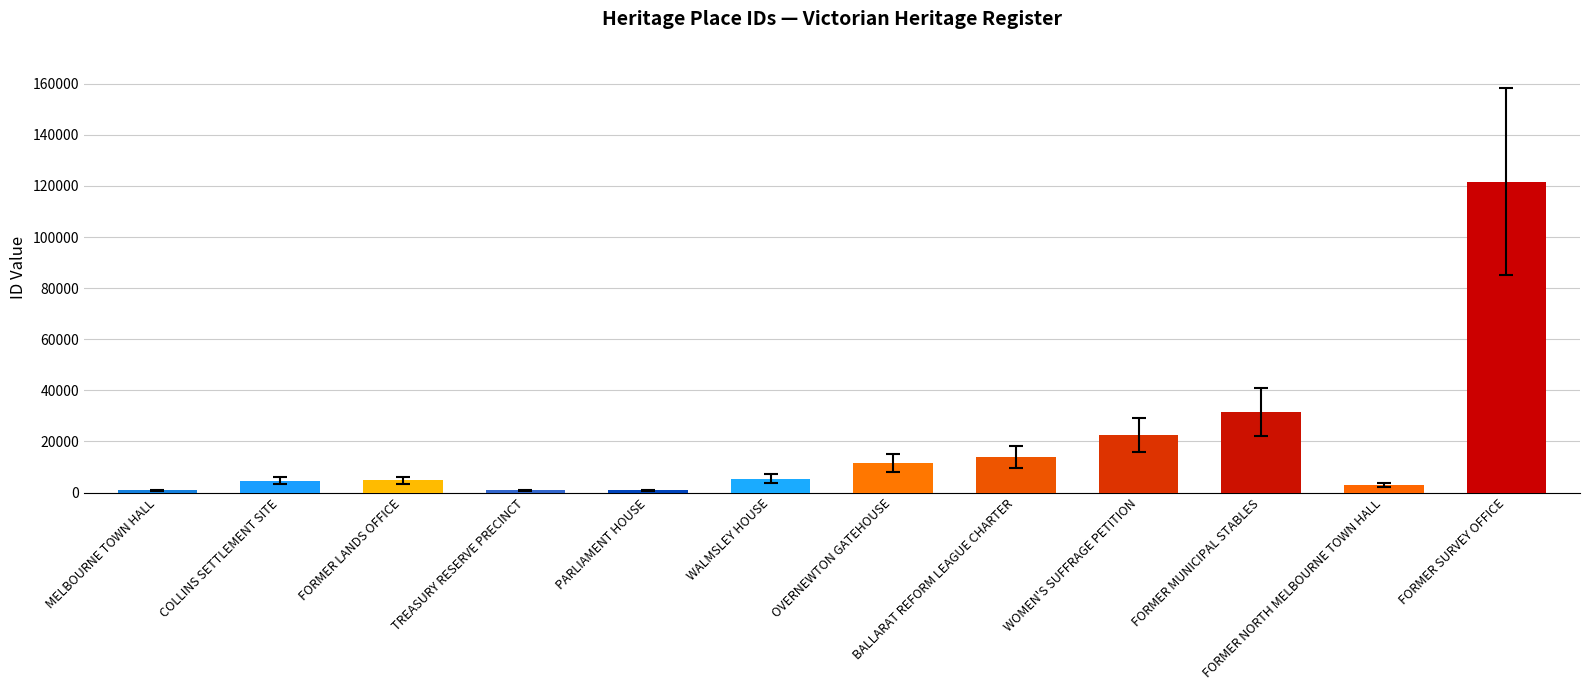

Read the value at TREASURY RESERVE PRECINCT, to the nearest 10.

800